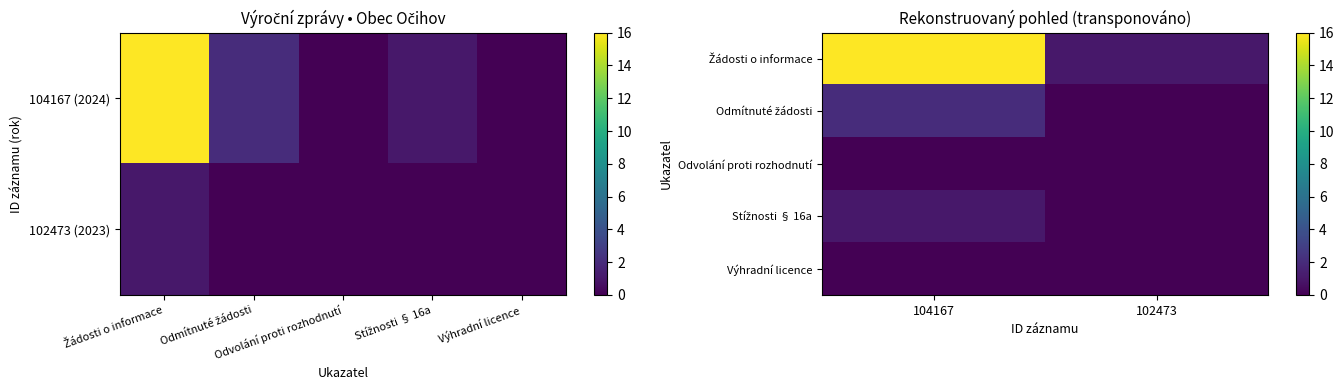

Between Žádosti o informace and Odmítnuté žádosti, which is larger?

Žádosti o informace